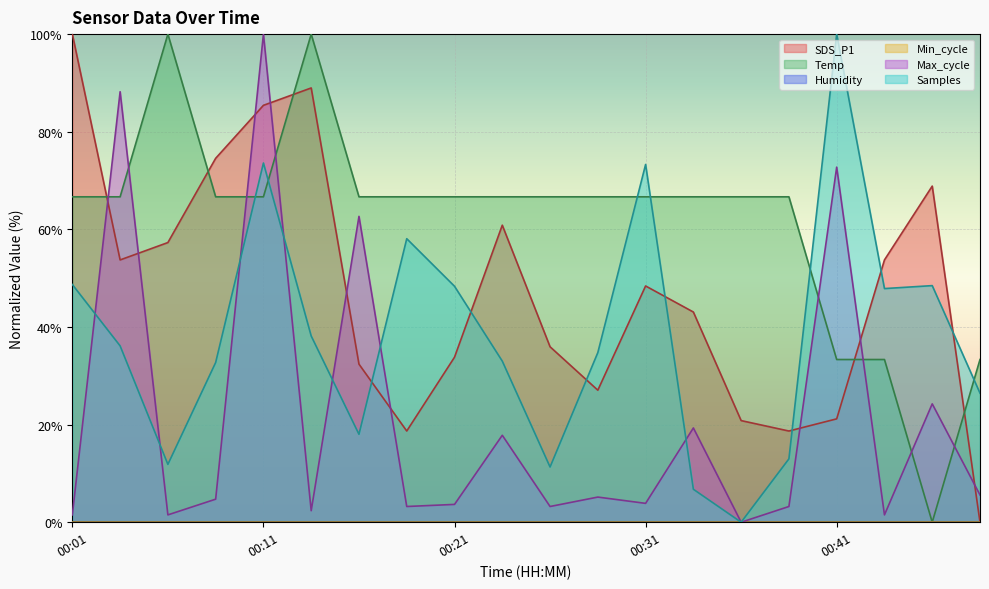

In Samples, how many points are lower than both neighbors (excluding endpoints)?

5